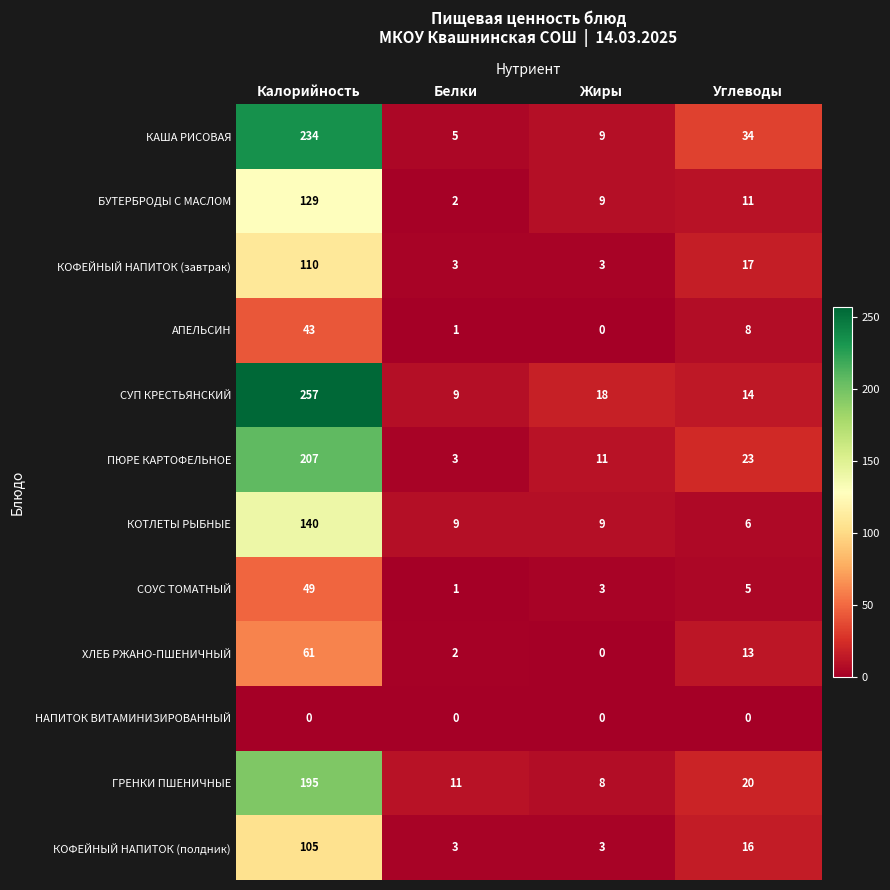

At which category is the sum across all series the highest?

Калорийность